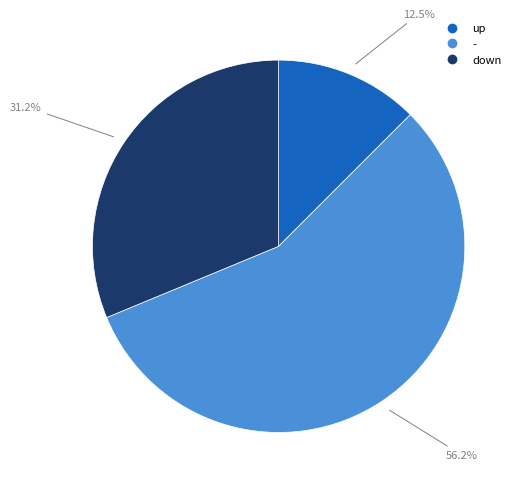

To the nearest percent, what is the difference between the - and up slice percentages?

44%